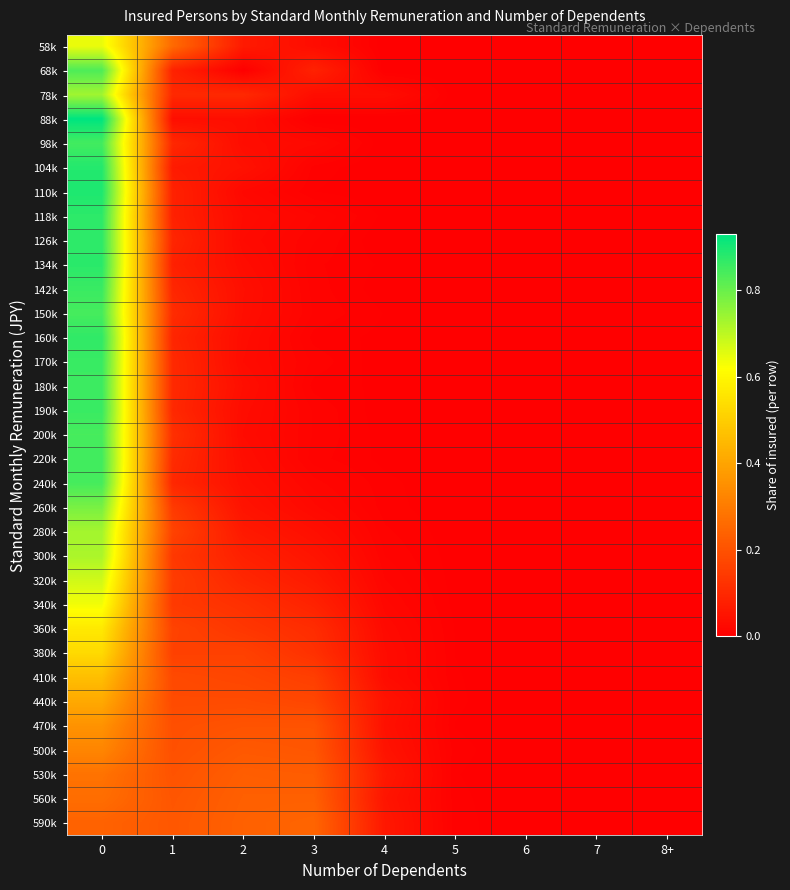

What is the greatest value displayed?

0.9